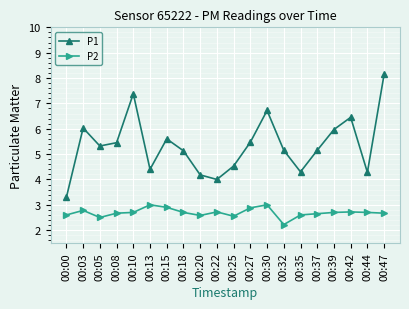

In P1, how many points are higher than both neighbors (excluding endpoints)?

5